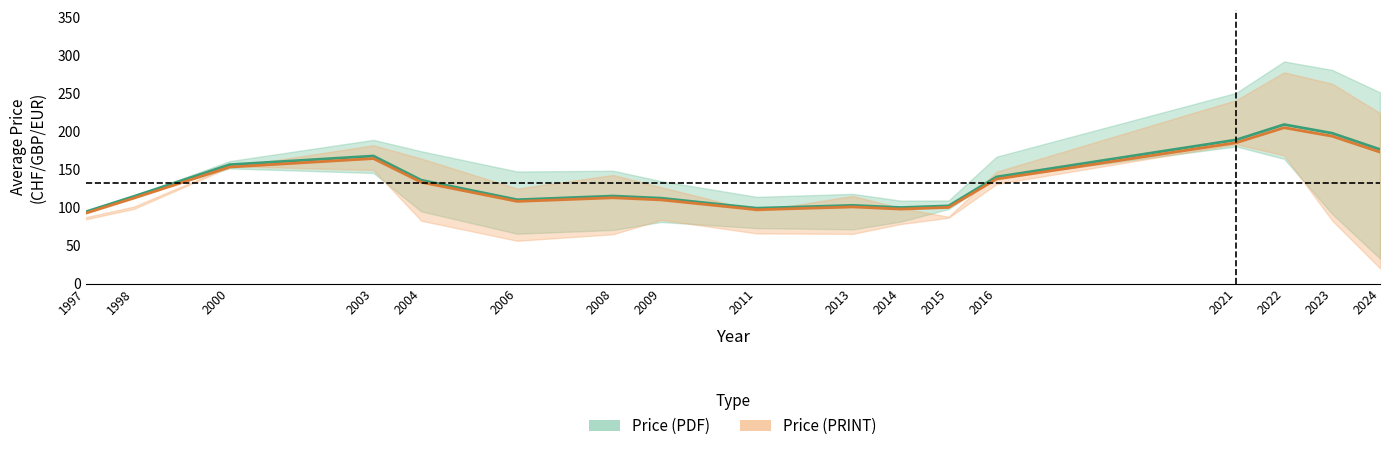

What is the difference between the highest and lowest values at 2024?

3.5